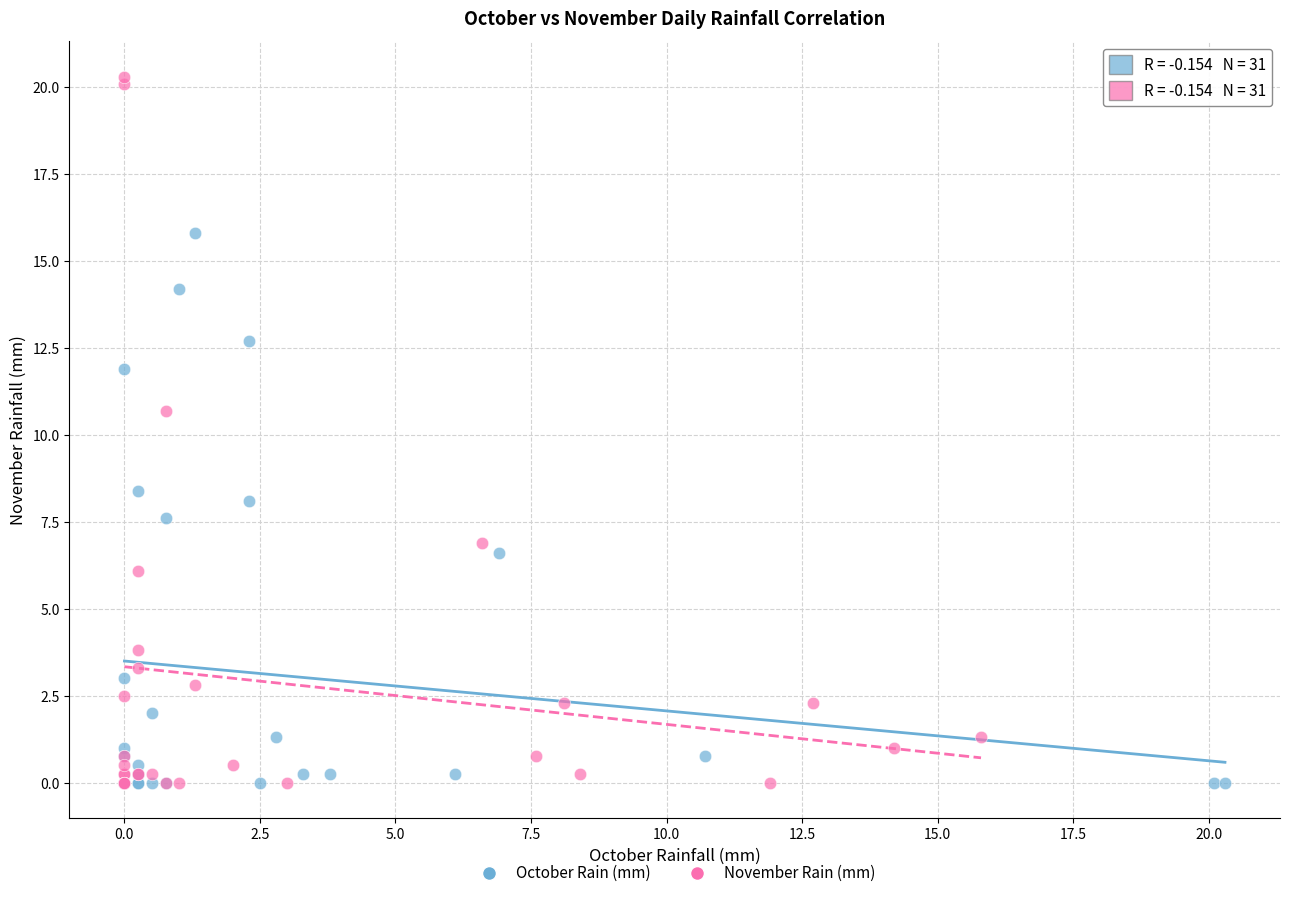

Which series has the largest Y range (max minus min)?

November Rain (mm)